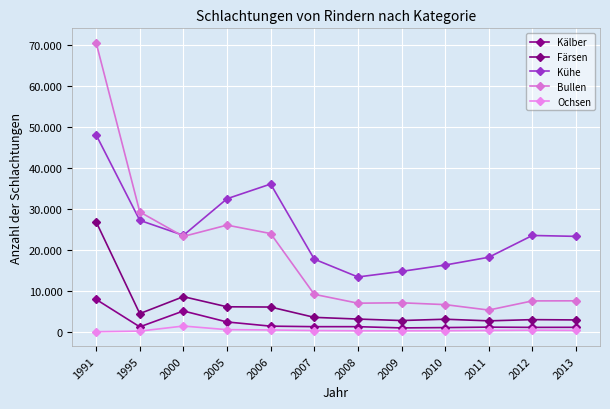

Where is the first local minimum for Färsen?

1995